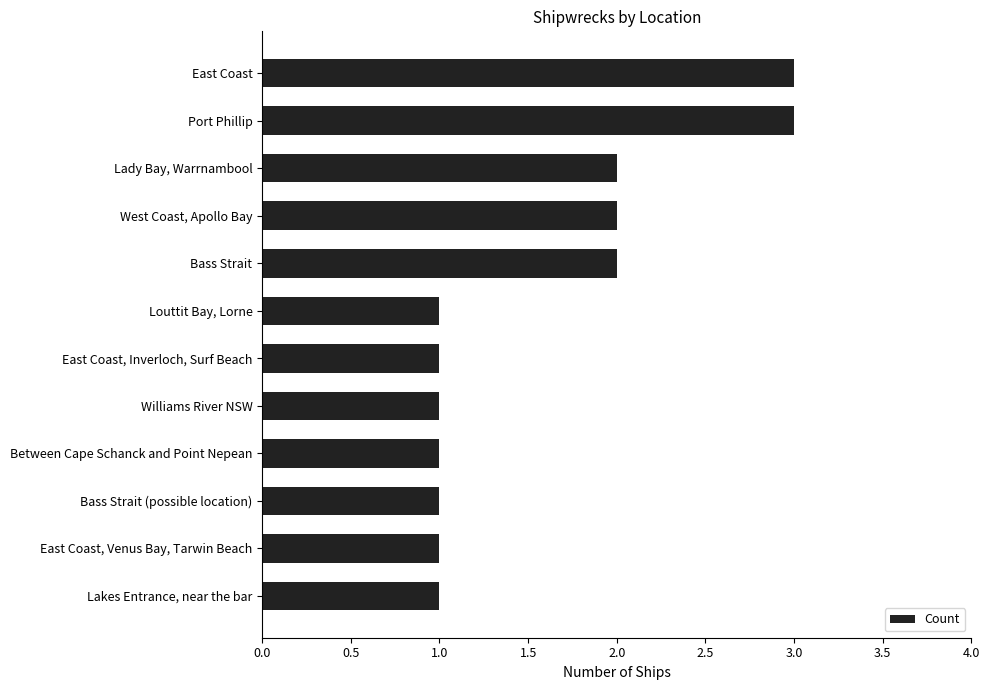

What is the smallest value displayed?

1